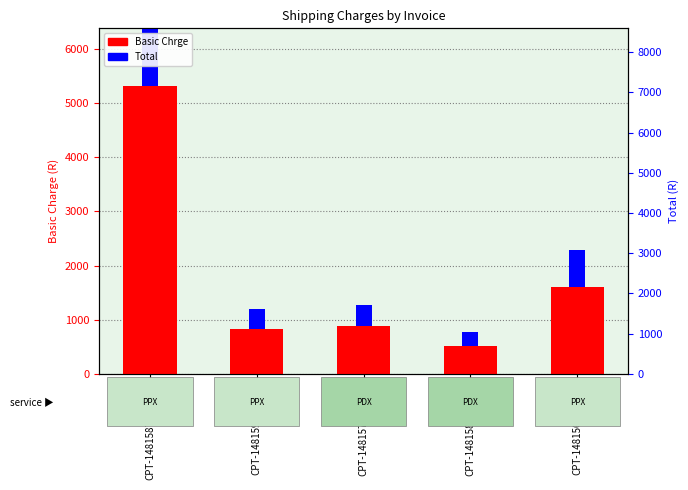

What is the label of the 2nd bar from the left?

CPT-1481593970-IBI